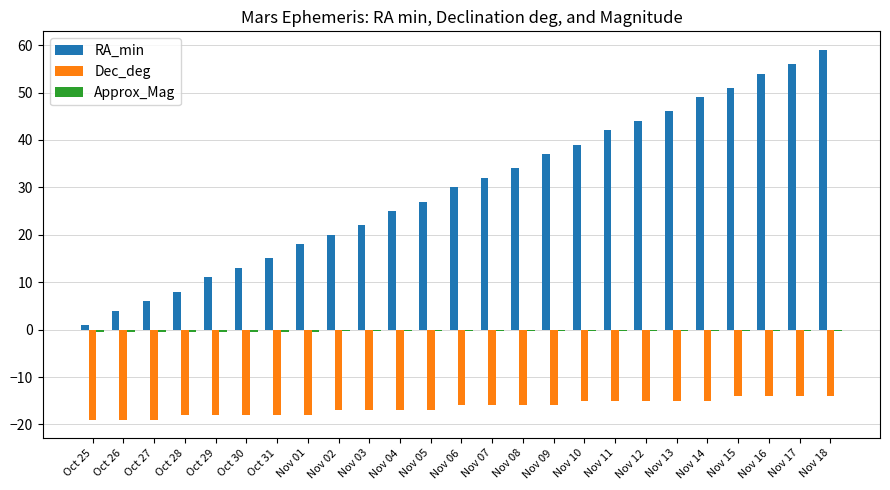

The Dec_deg series shows -6.2 at Oct 26. True or false?

False